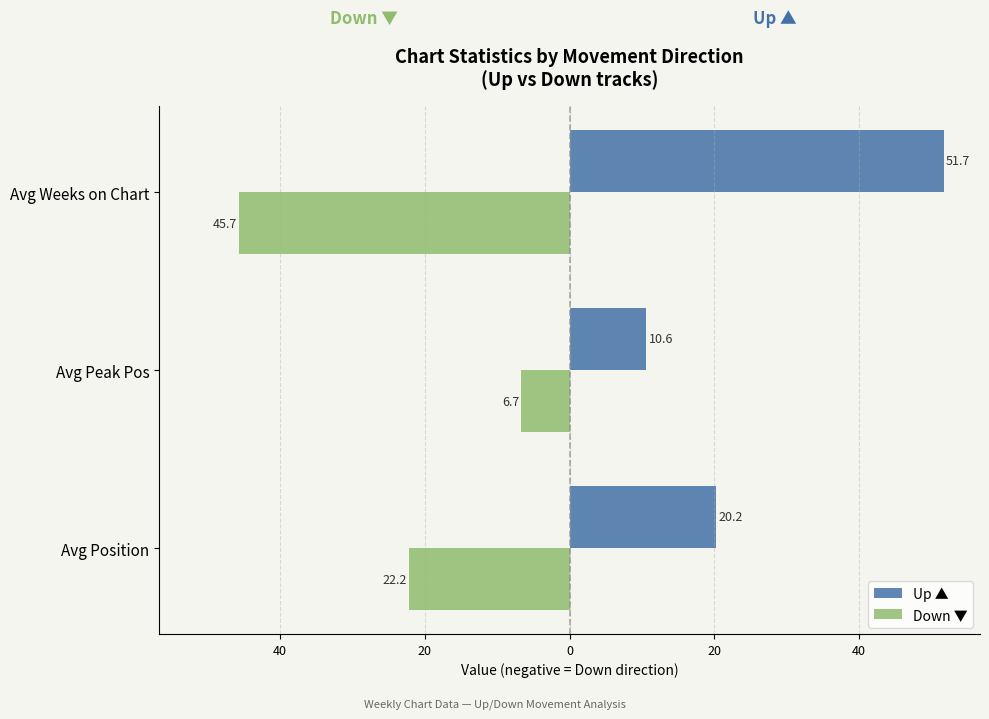

Which series has the largest total across all categories?

Up ▲